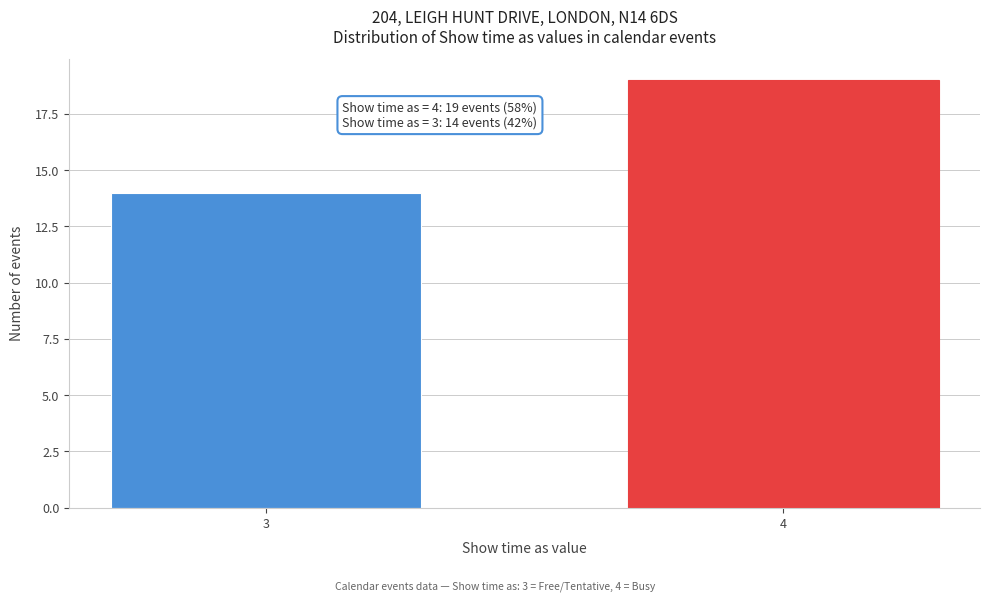

Reading left to right, extract all data points from this chart.

3=14	4=19